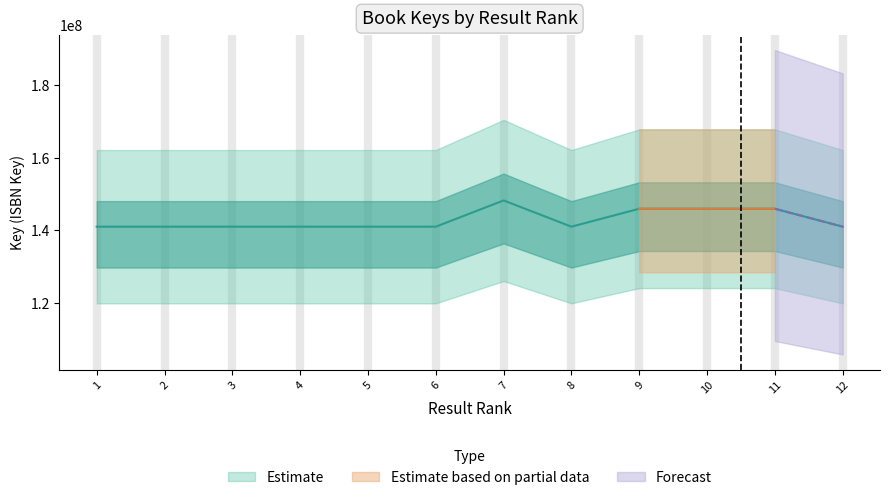

Which has a higher value, 9 or 3?

9